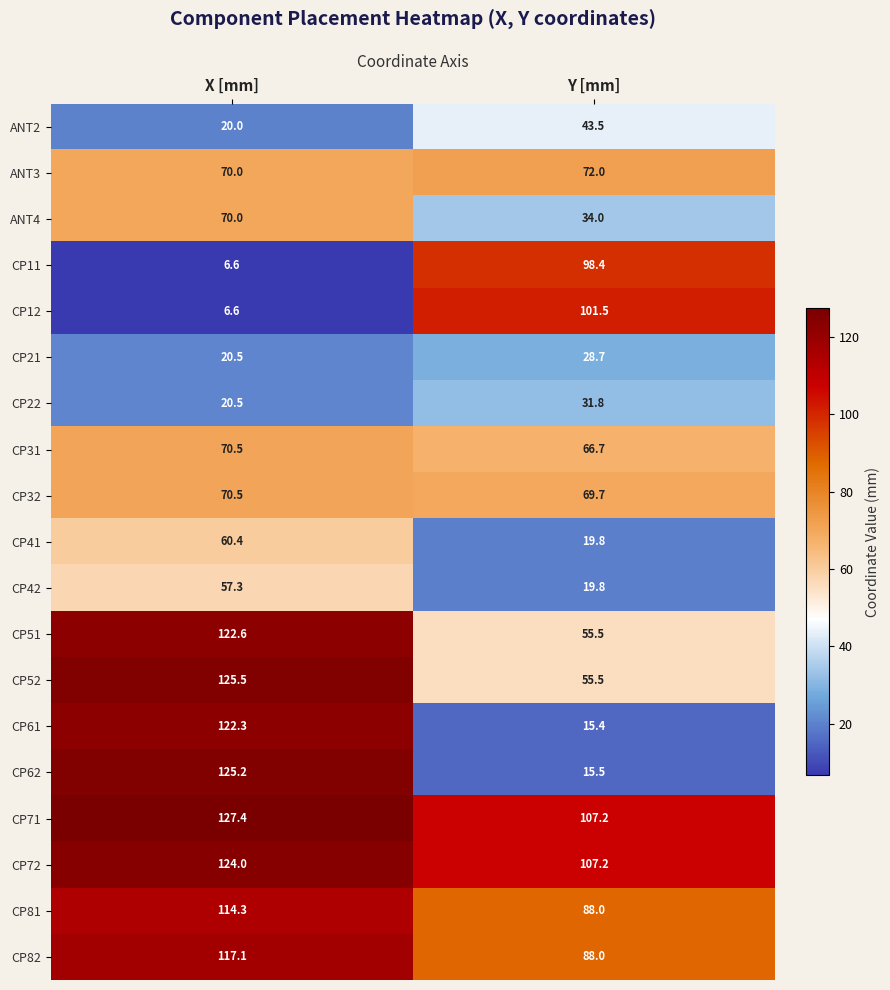

Which series has the largest total across all categories?

CP71